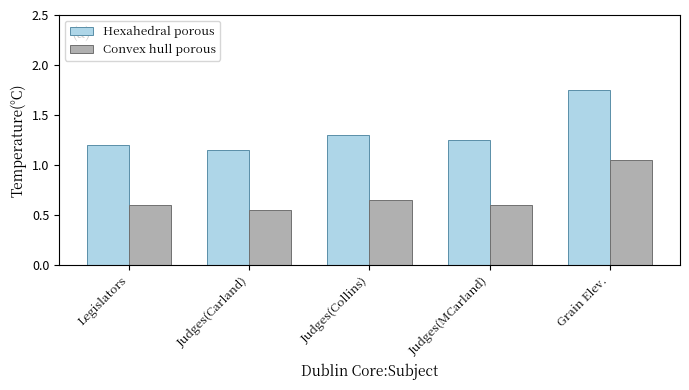

The Convex hull porous series shows 1.8 at Grain Elev.. True or false?

False